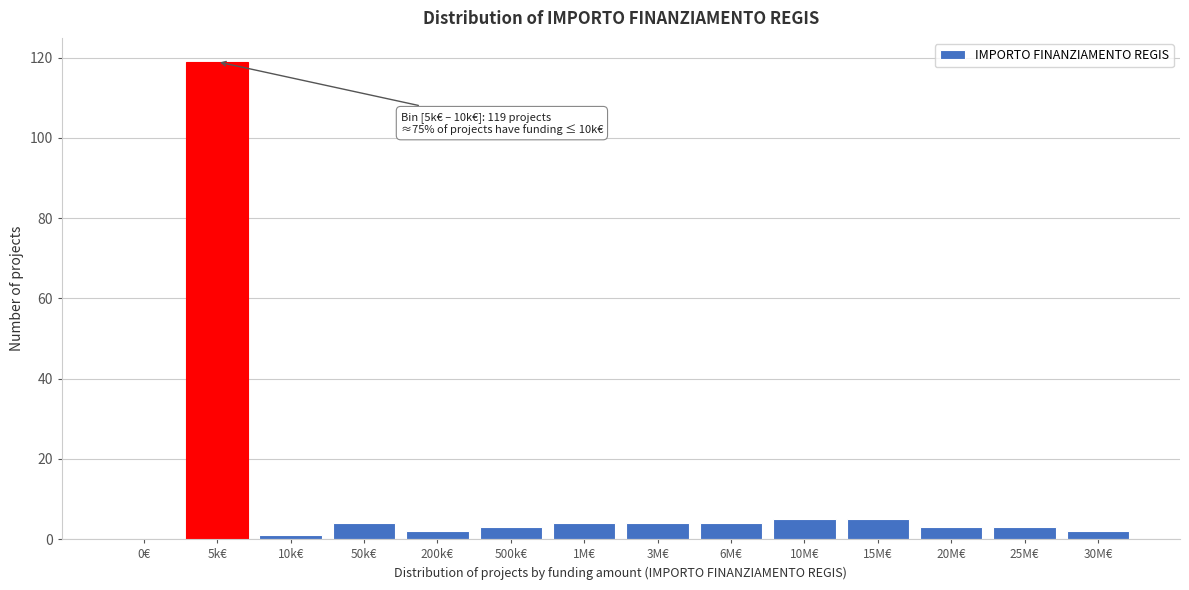

Reading right to left, transcribe all the data shown in this chart.

30M€=2	25M€=3	20M€=3	15M€=5	10M€=5	6M€=4	3M€=4	1M€=4	500k€=3	200k€=2	50k€=4	10k€=1	5k€=119	0€=0